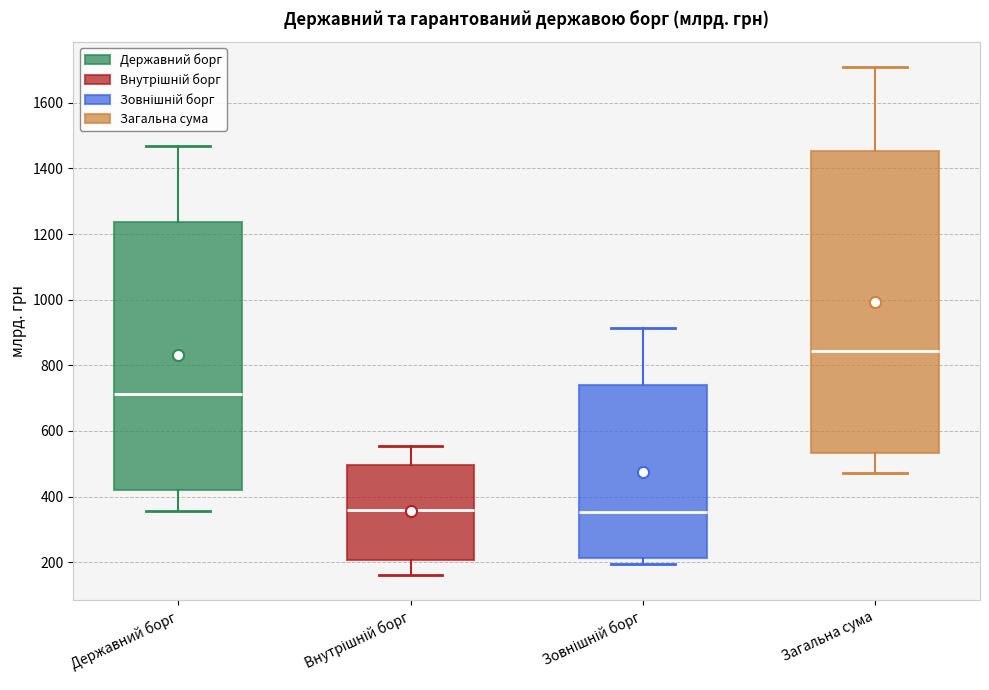

Comparing the boxes themselves (not the whiskers), which one is the tallest?

Загальна сума